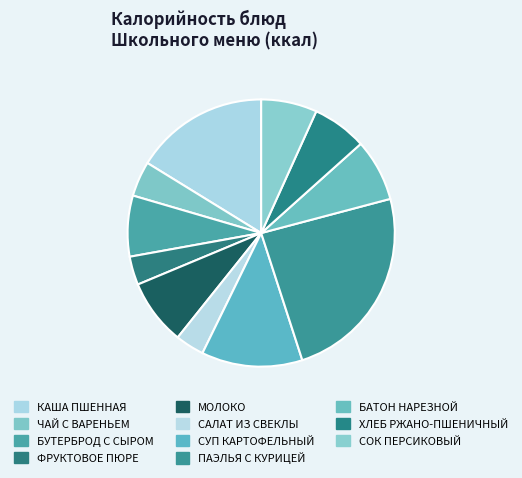

True or false: БАТОН НАРЕЗНОЙ accounts for 8% of the total.

True